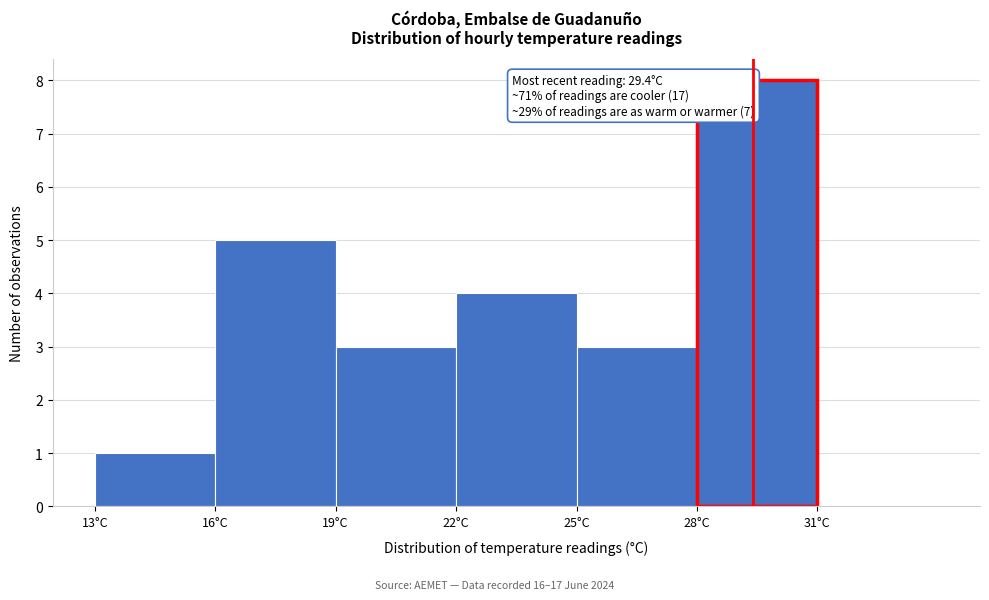

Which range on the x-axis has the tallest bar?

28 to 31